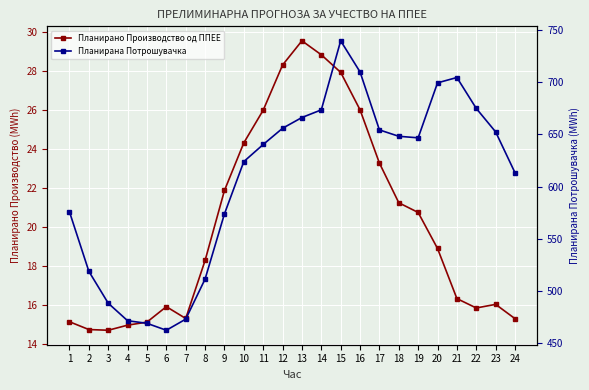

What is the value of the Планирана Потрошувачка point at the 4th from the left?

471.7